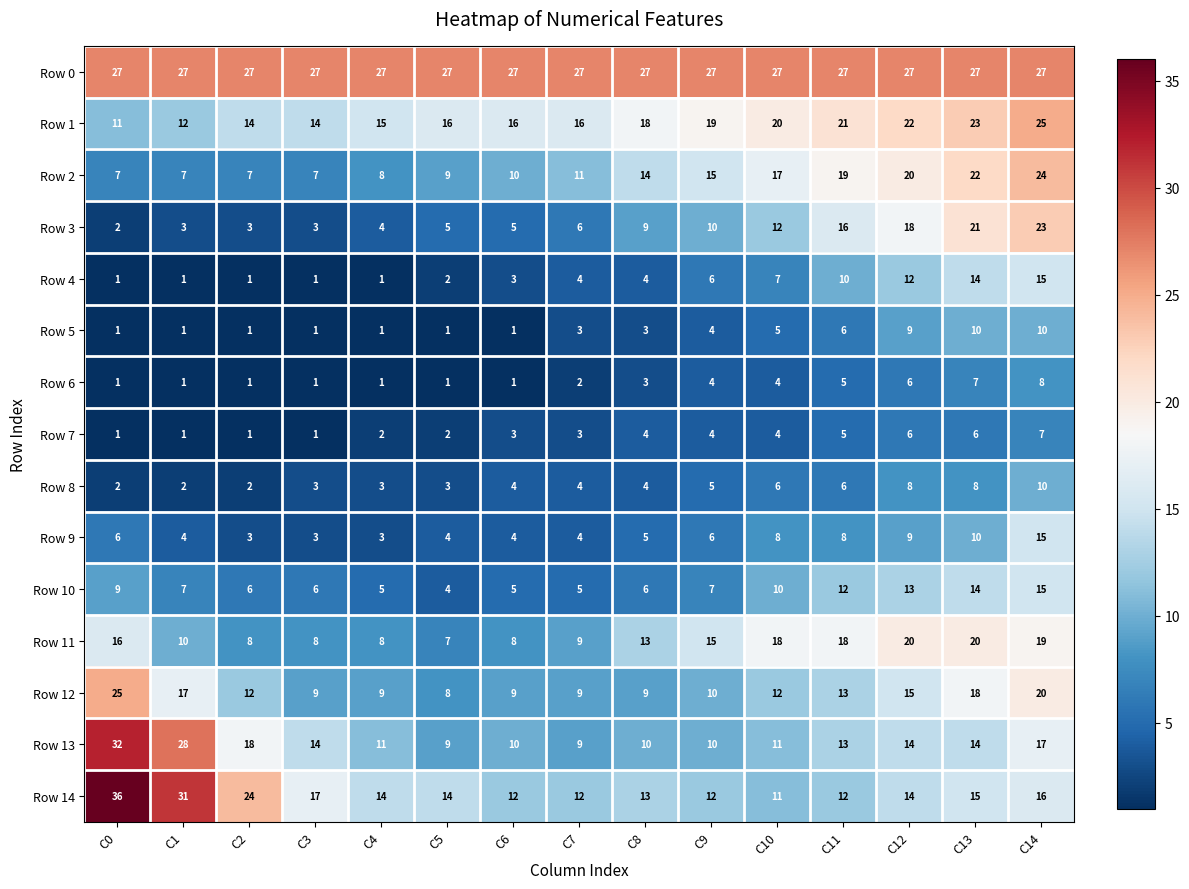

What is the greatest value displayed?

36